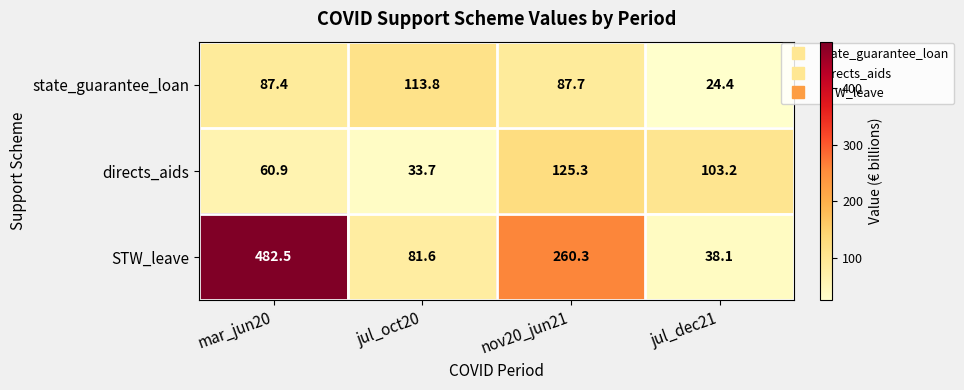

True or false: STW_leave has a value of 260.3 at nov20_jun21.

True